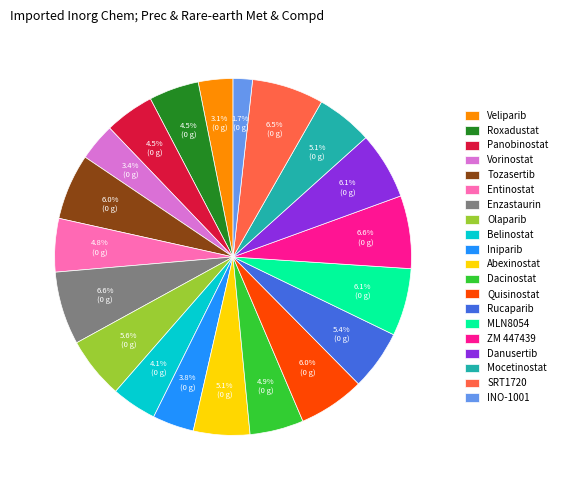

What is the smallest slice in the pie chart?

INO-1001